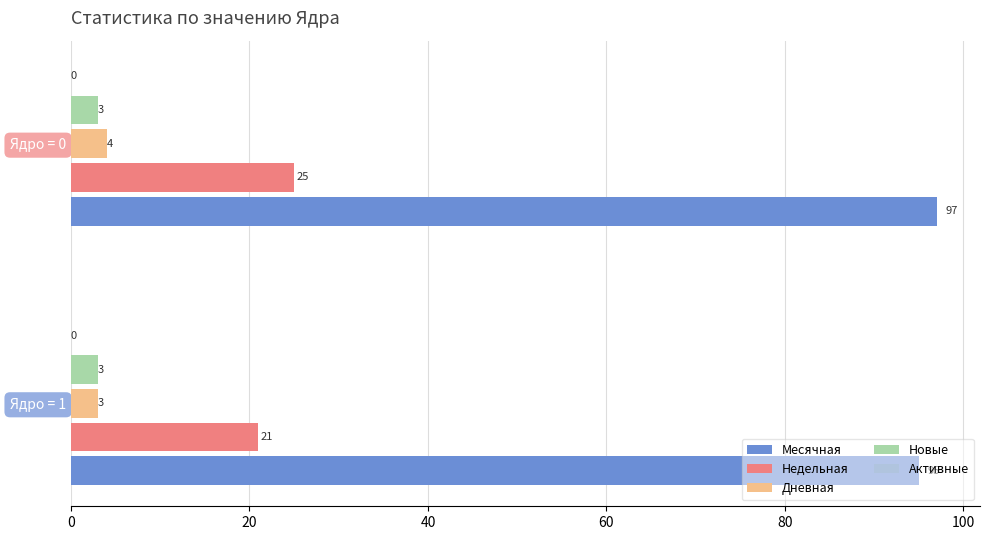

Rank the series at Ядро = 0 from highest to lowest value.

Месячная, Недельная, Дневная, Новые